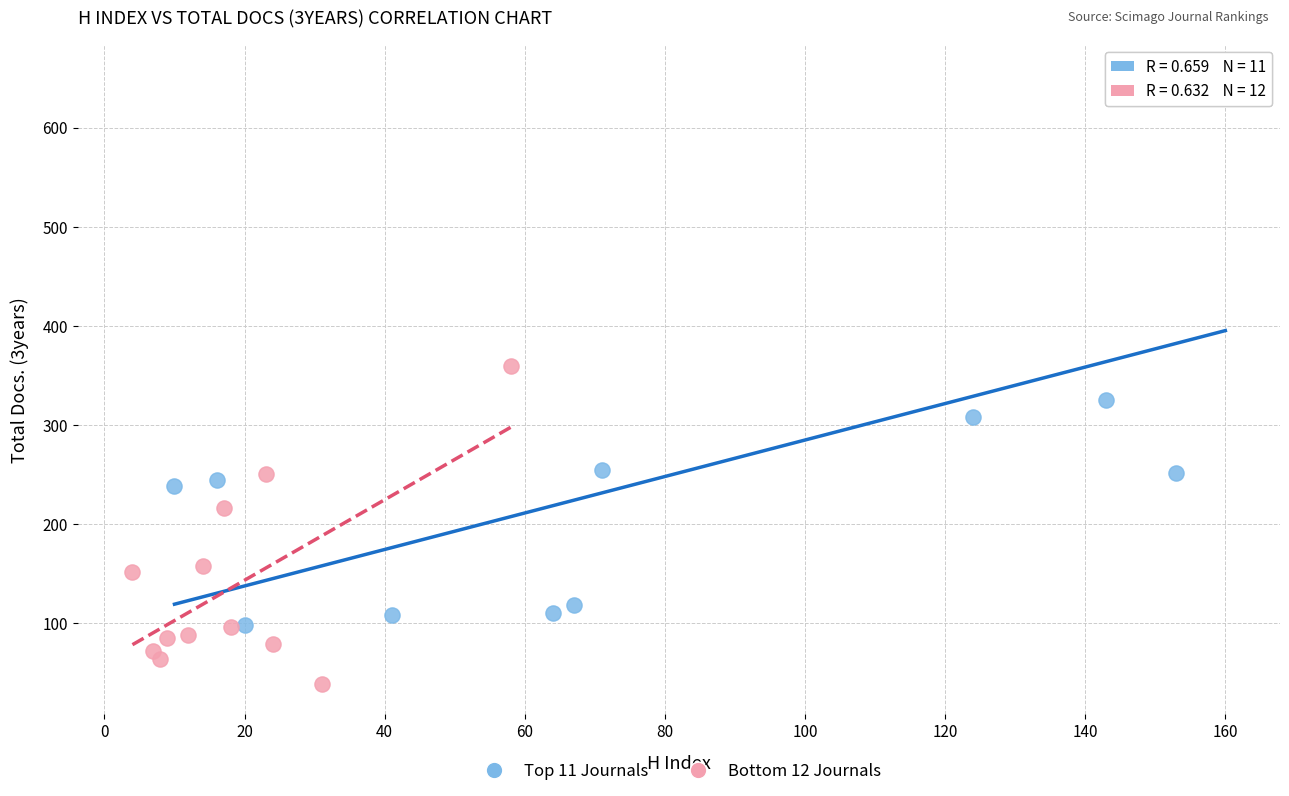

Which series contains the lowest Y value?

Bottom 12 Journals